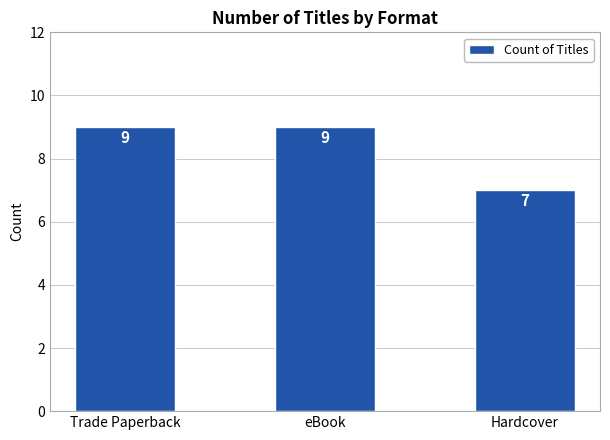

What is the change in value from Trade Paperback to Hardcover?

-2